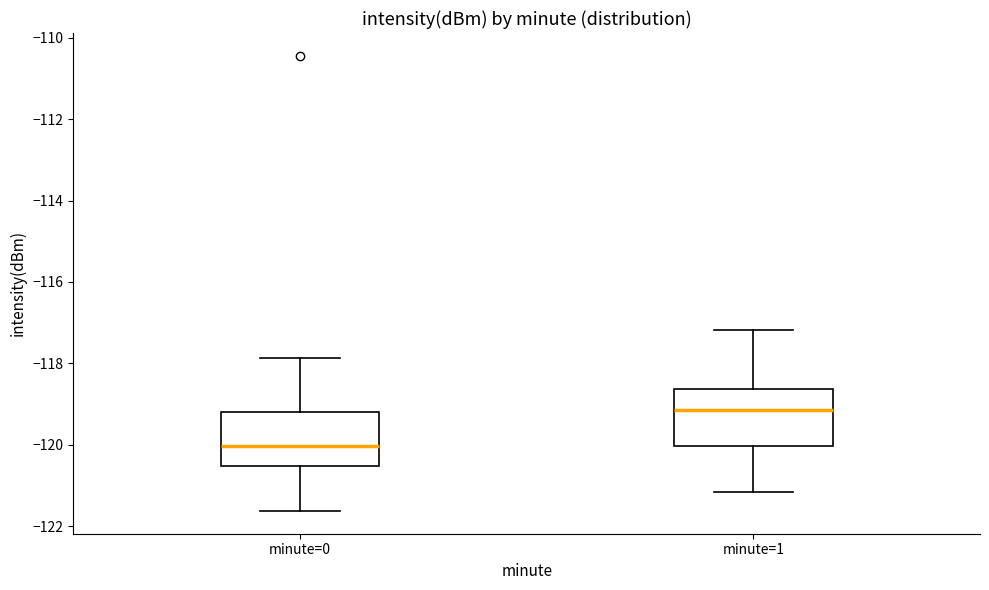

Reading left to right, transcribe this box plot: for each box, give where its median line is, the range the box spans, and where its two whiskers end, as read against the y-axis. The values are not printed on the chart, so give them approximately, as read against the axis.

minute=0: median -120.0, box -120.6 to -119.2, whiskers -121.6 to -117.8
minute=1: median -119.2, box -120.0 to -118.6, whiskers -121.2 to -117.2